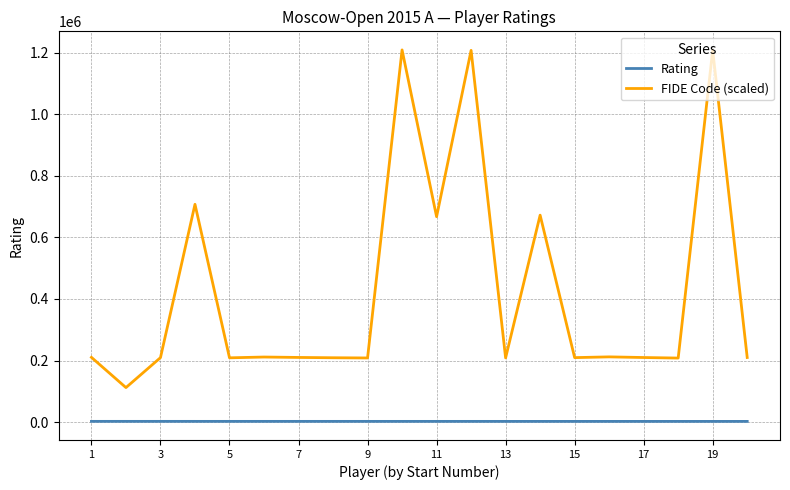

What is the lowest value of the Rating series?

2611.0